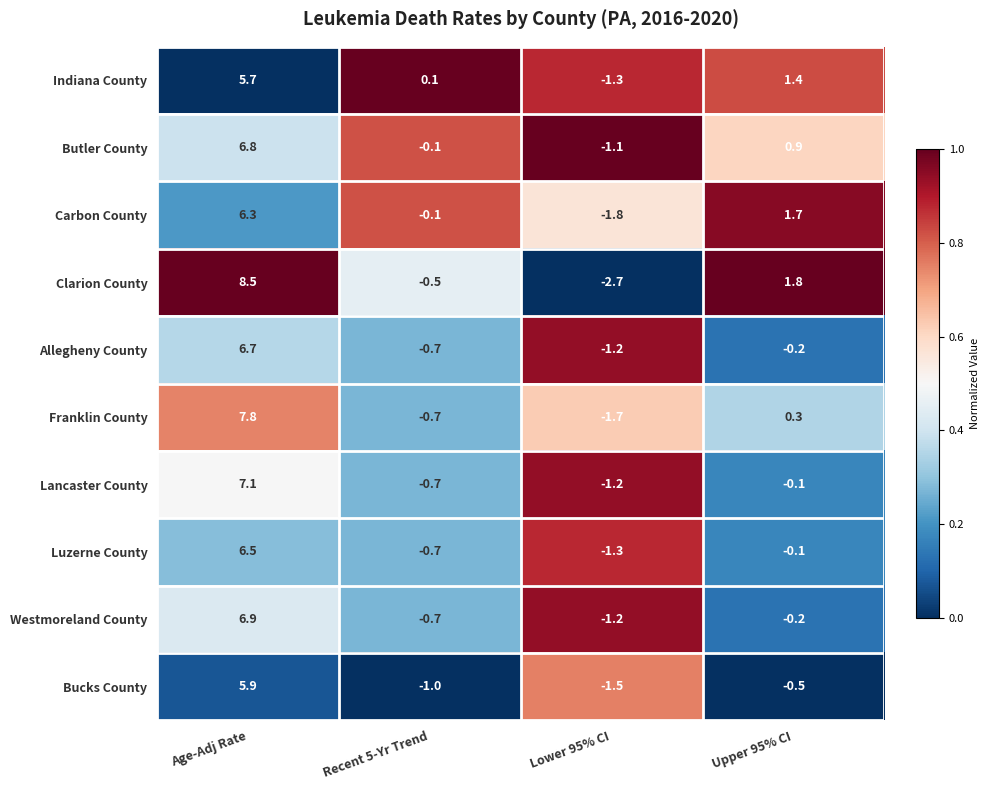

The Franklin County series shows -1.1 at Recent 5-Yr Trend. True or false?

False